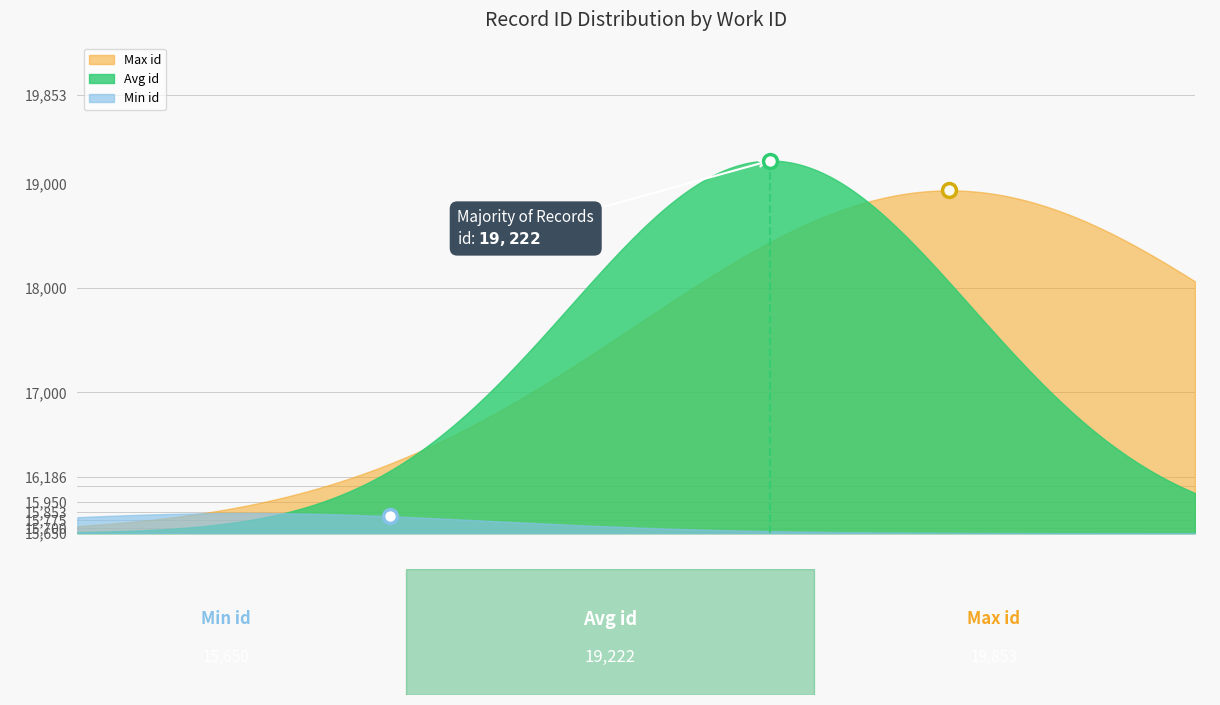

Which series has the widest spread of values?

Avg id